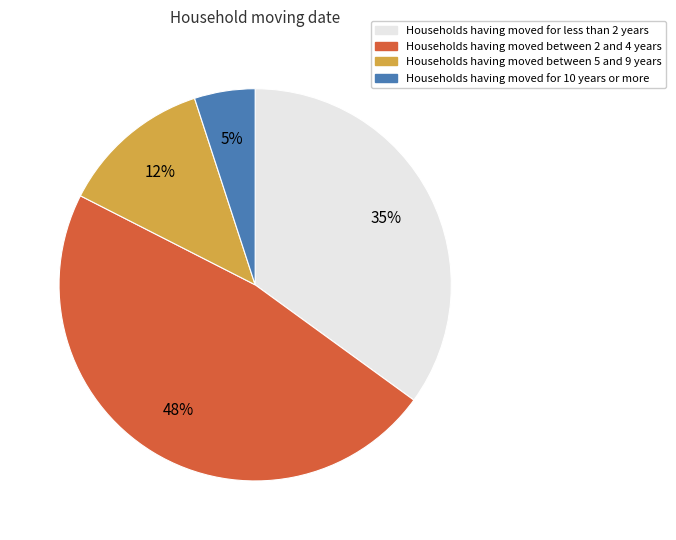

How many slices are in this pie chart?

4